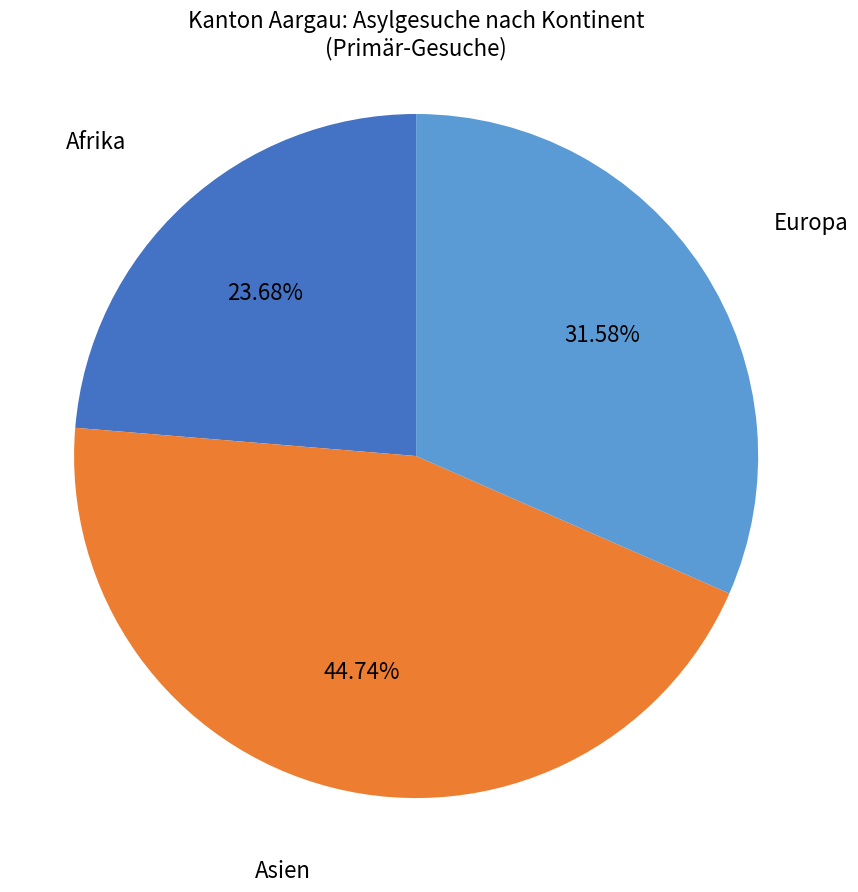

What is the ratio of the value at Europa to the value at Afrika?

1.3